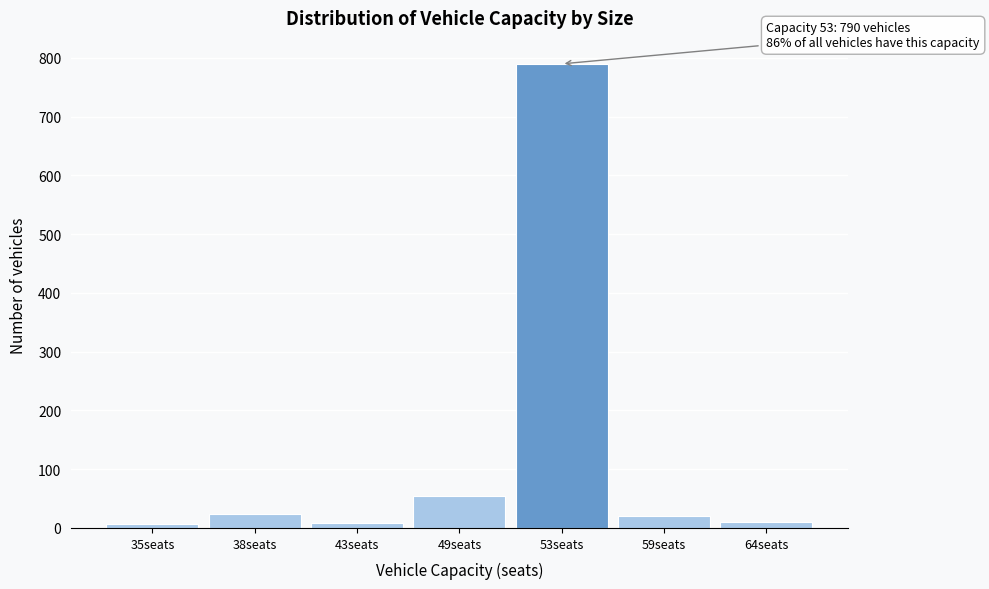

Where is the data nearest to the value 398?

49seats